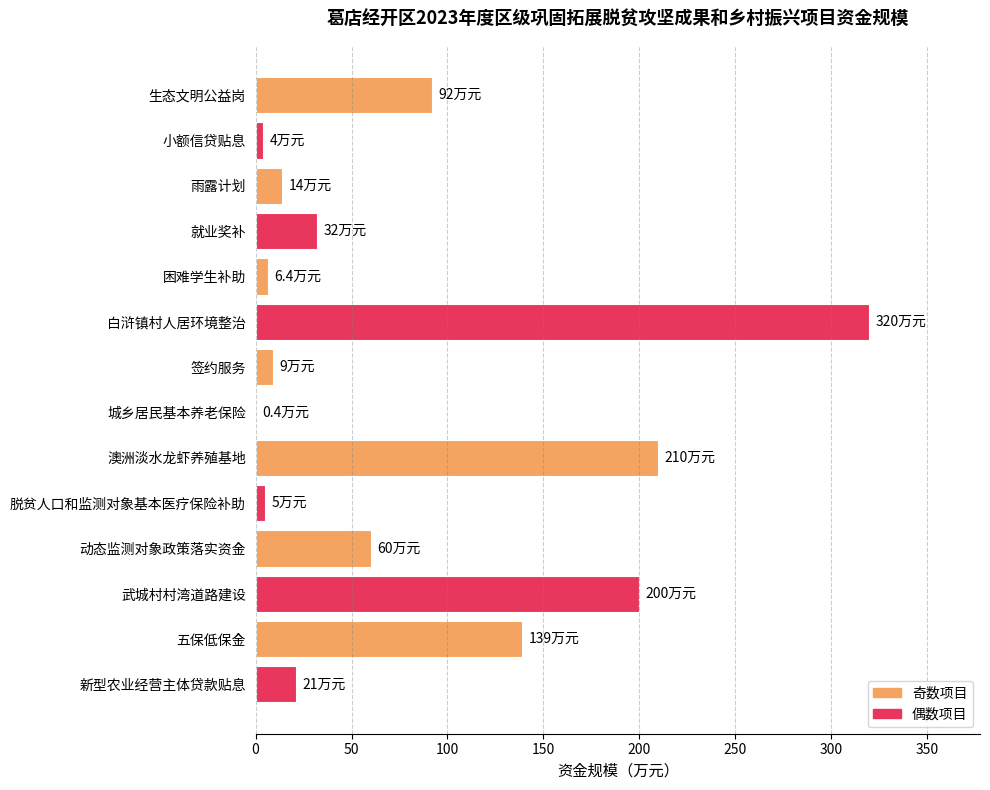

What is the sum of all values?

1112.8